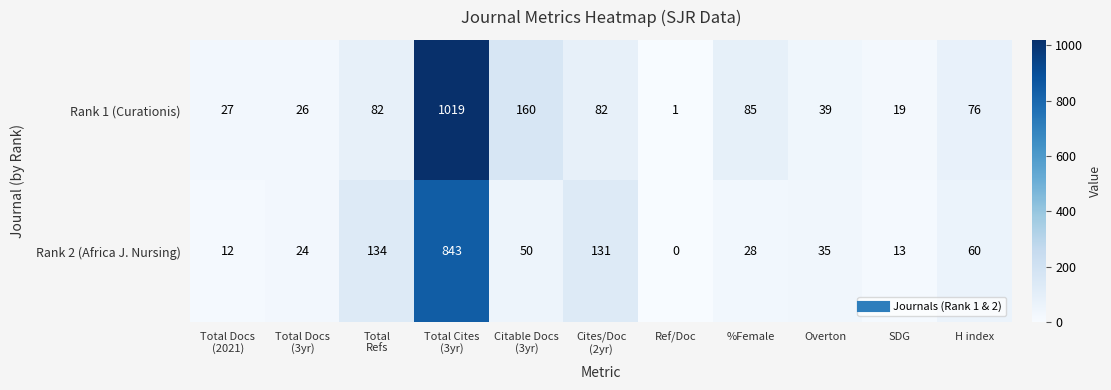

Rank the series by their maximum value, from lowest to highest.

Rank 2 (Africa J. Nursing), Rank 1 (Curationis)